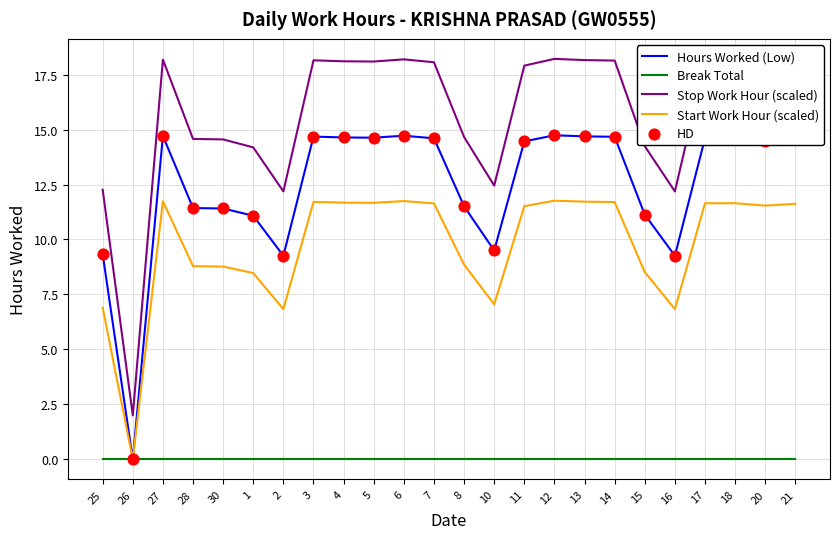

What is the difference between the highest and lowest values at 11?

17.9